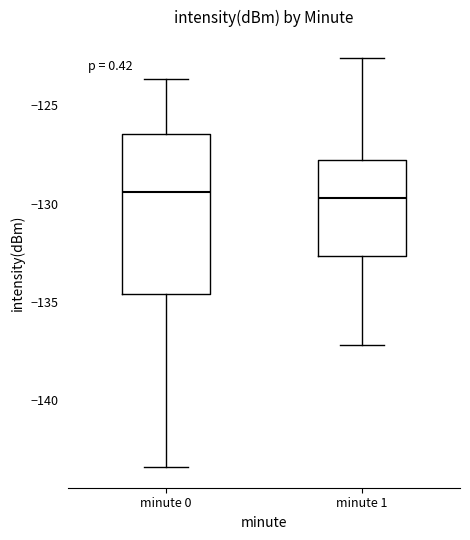

Where does the upper whisker of the box for minute 1 end on the y-axis? The values are not printed on the chart, so give them approximately, as read against the axis.

-122.5